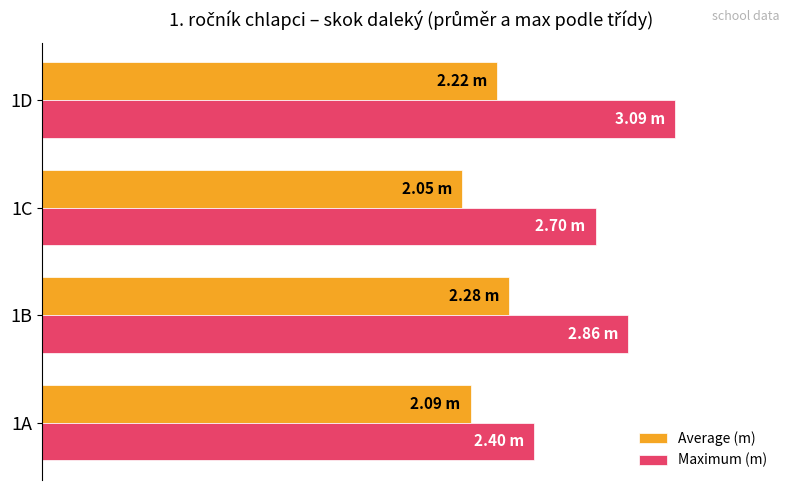

Rank the categories by Average (m) value from lowest to highest.

1C, 1A, 1D, 1B